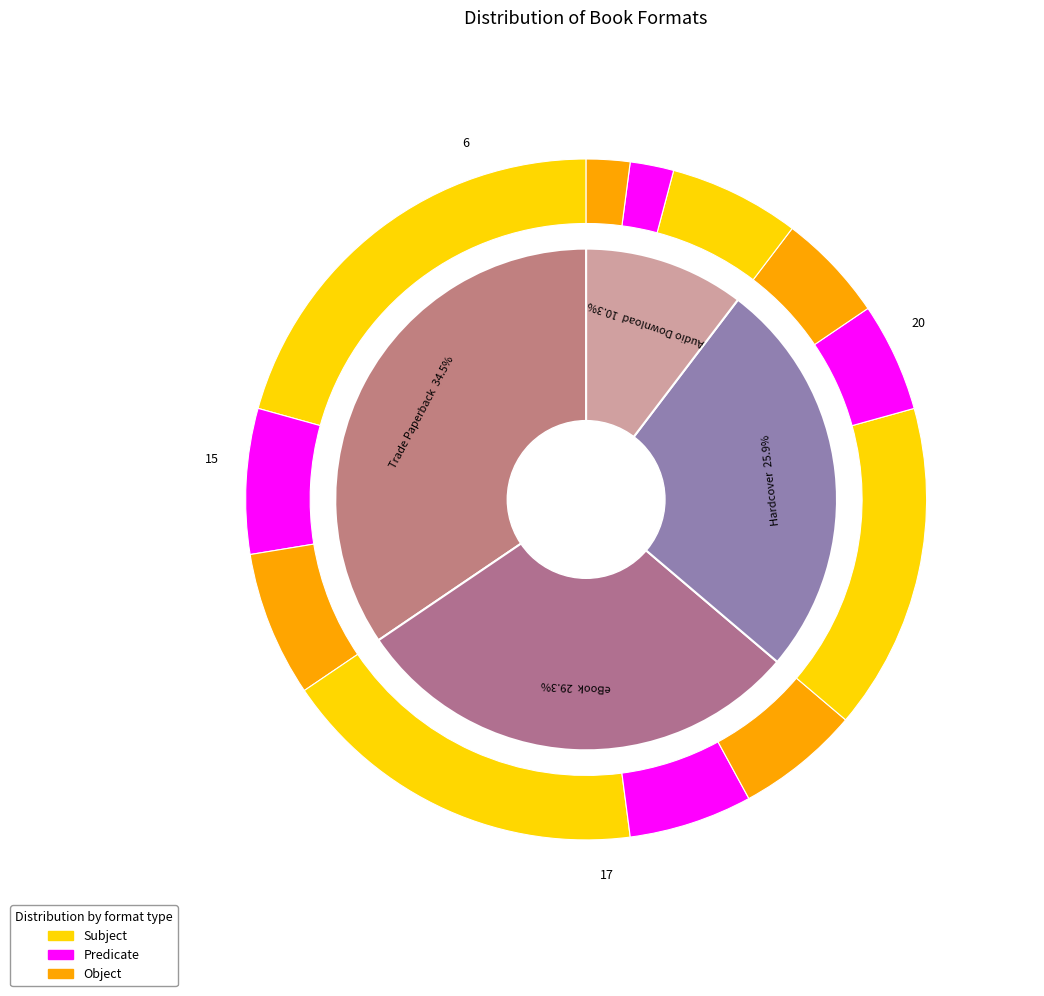

What is the largest slice in the pie chart?

Trade Paperback